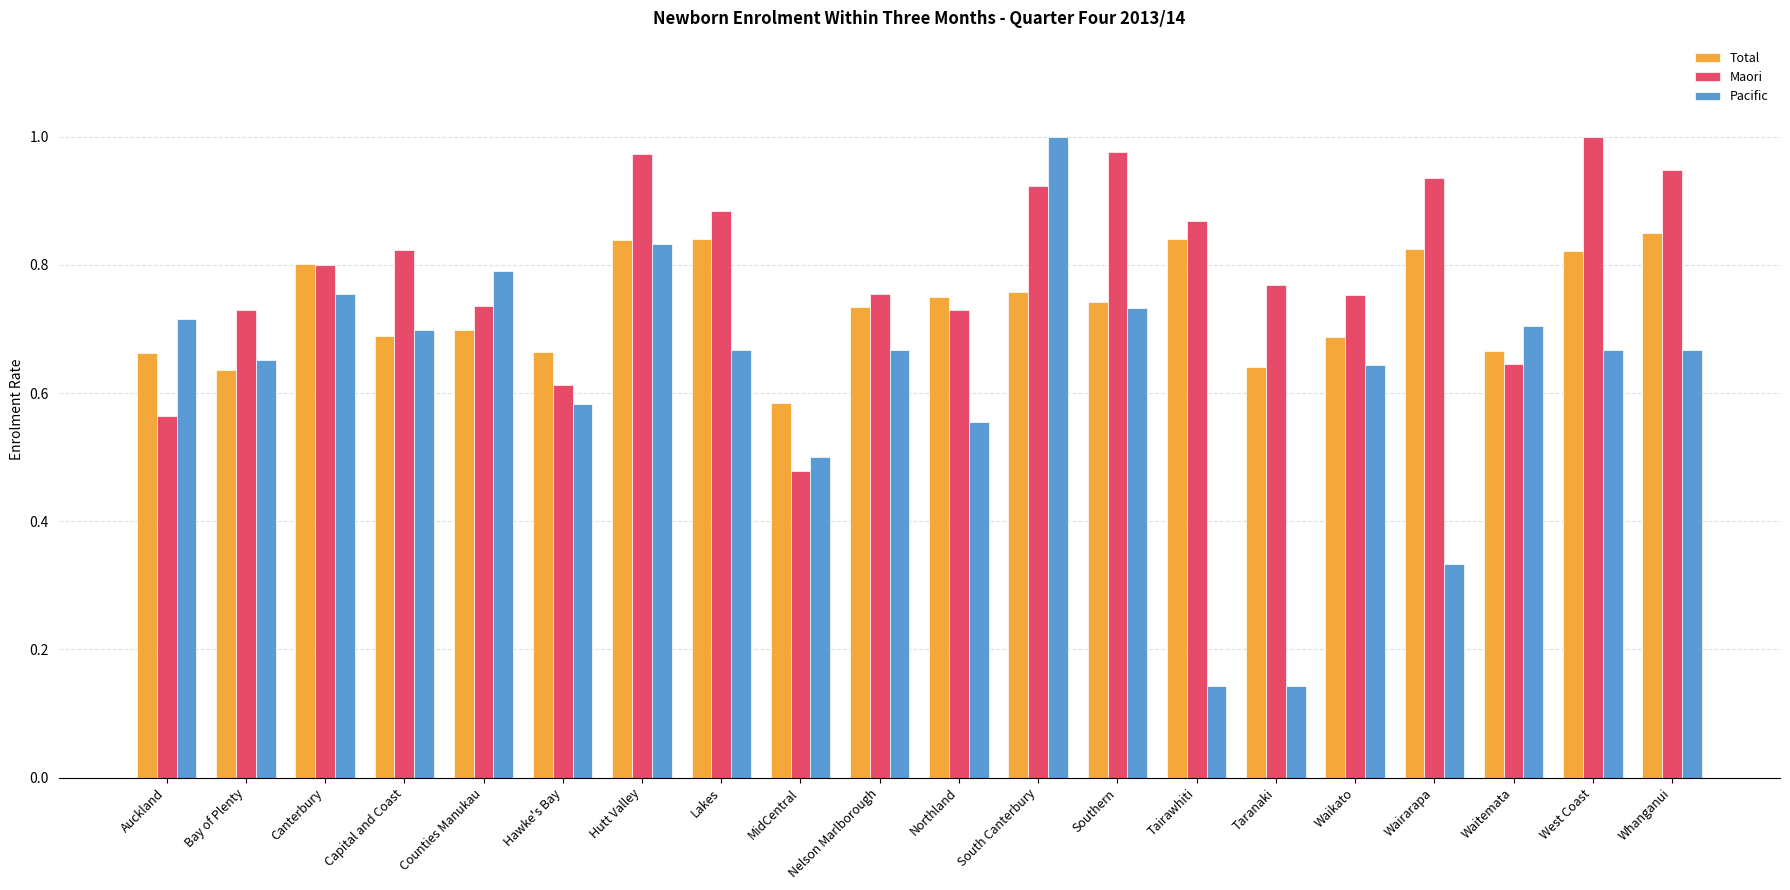

What is the sum of the Maori values at Waitemata and Bay of Plenty?

1.4